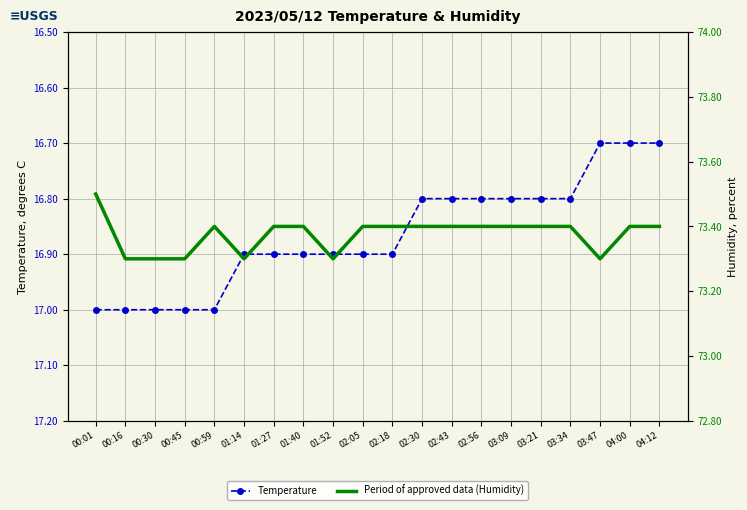

List the series in order of their peak value, highest first.

Period of approved data (Humidity), Temperature